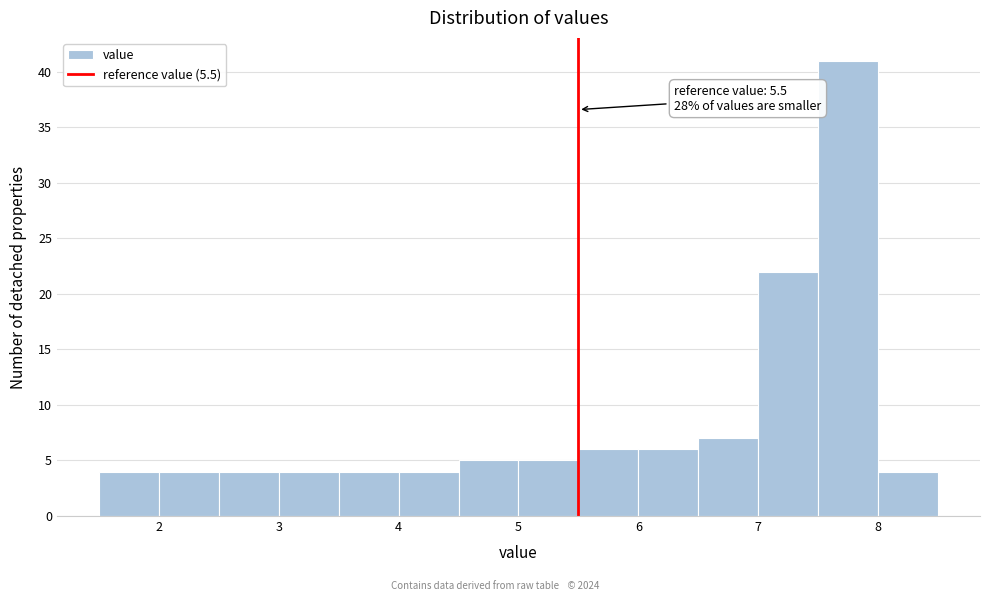

Which range on the x-axis has the tallest bar?

7.5 to 8.0